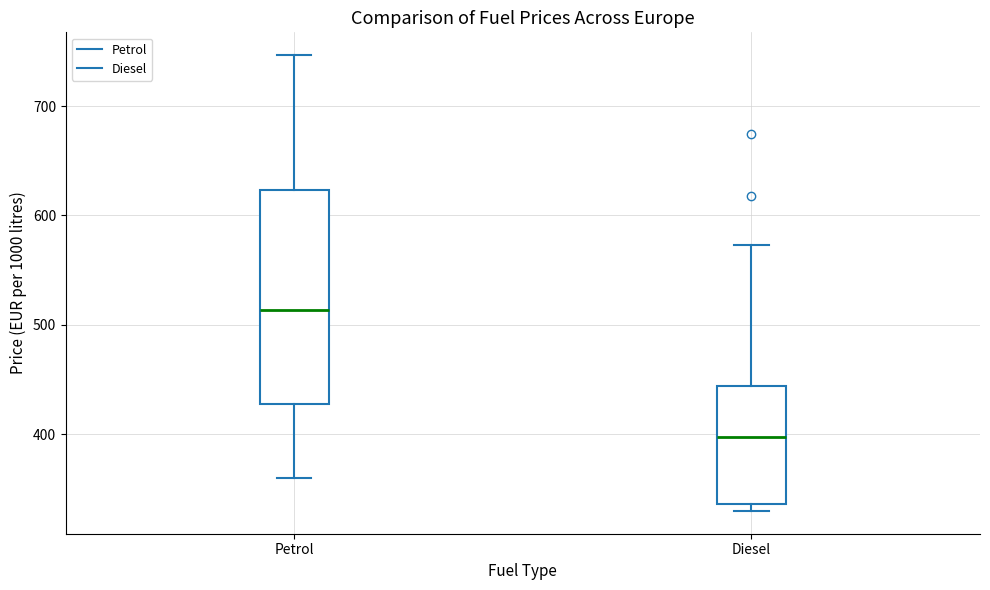

Which box has the highest median line?

Petrol